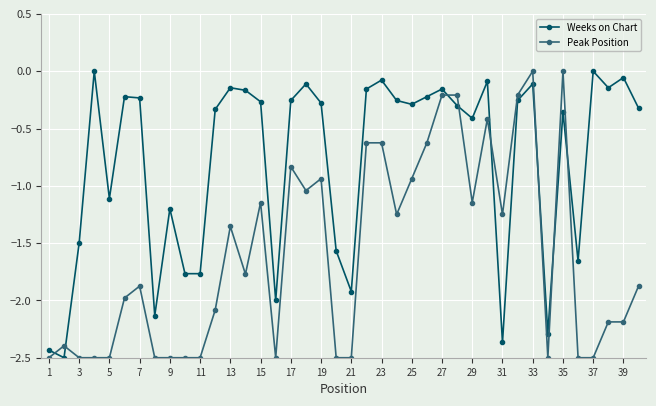

What is the difference between the maximum and minimum values in the Peak Position series?

2.5